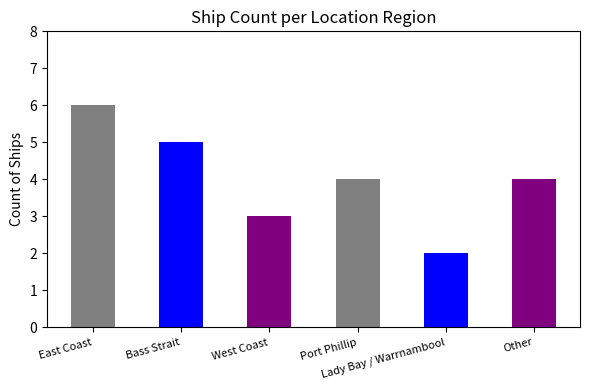

What is the value of the 1st bar from the left?

6